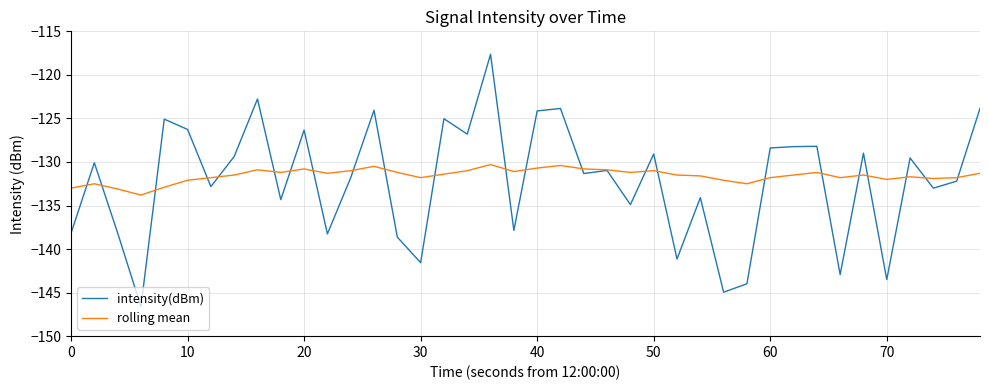

What is the maximum value for intensity(dBm)?

-117.6